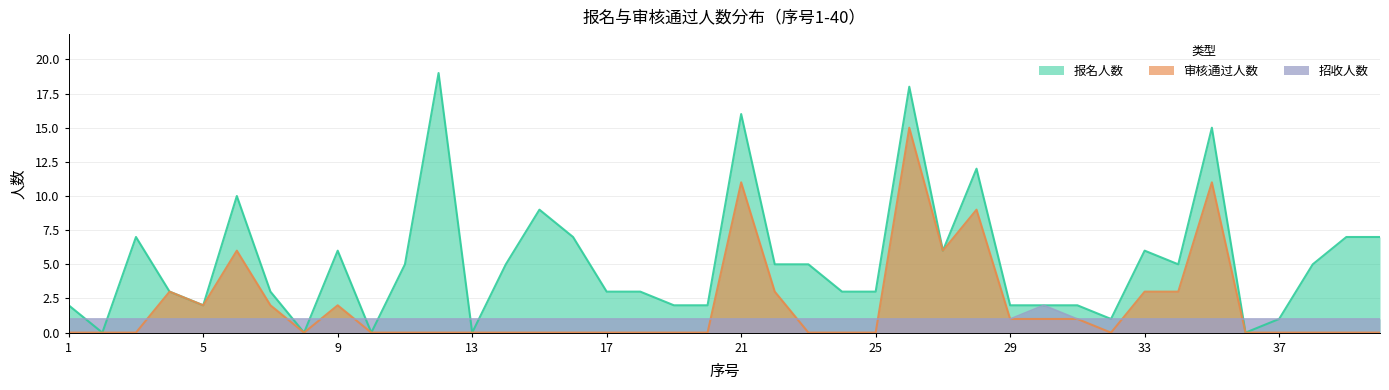

What is the value of the 招收人数 point at the 21st from the left?

1